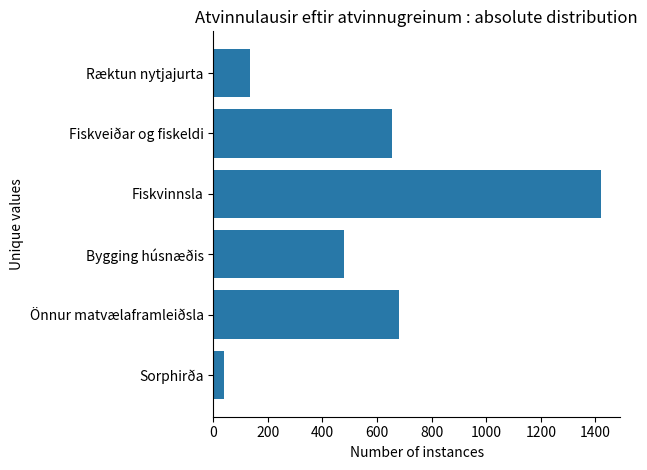

What is the change in value from Fiskveiðar og fiskeldi to Sorphirða?

-614